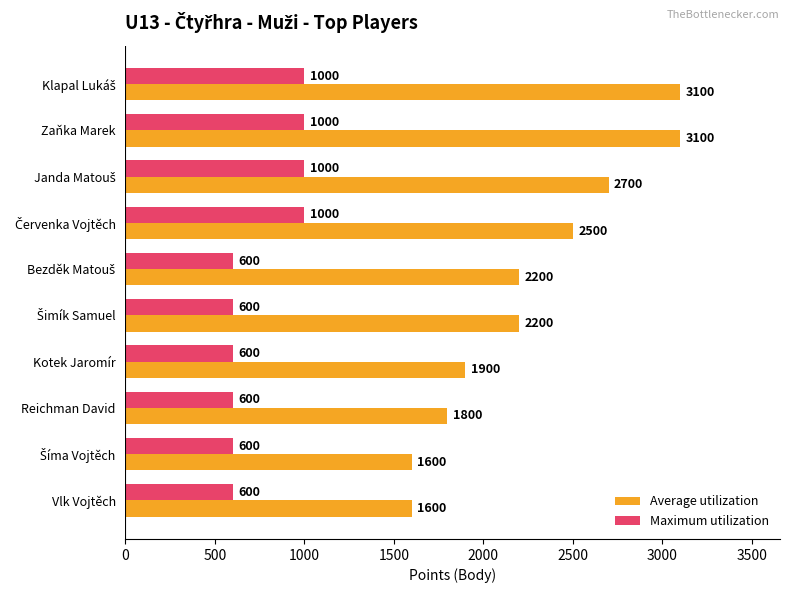

How many categories are shown in the chart?

10